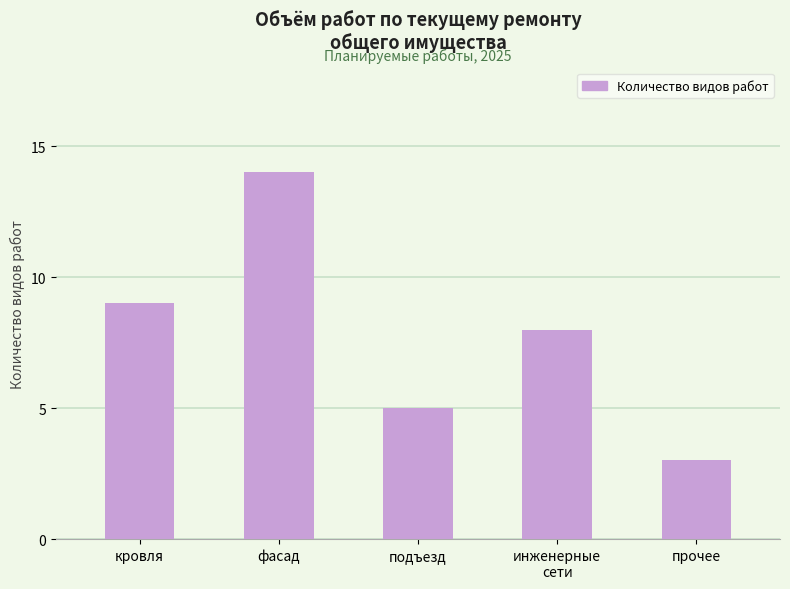

The value at подъезд is 5. True or false?

True